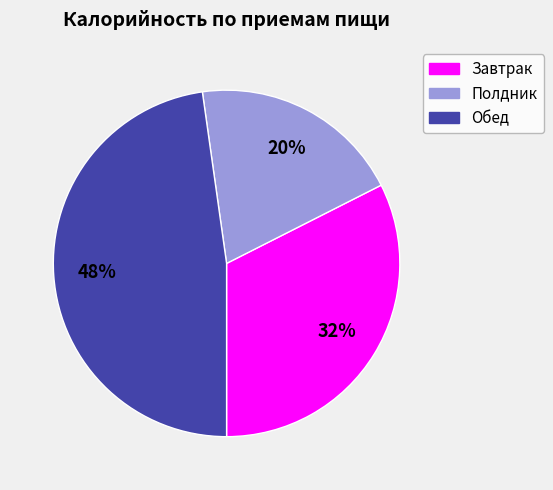

To the nearest percent, what is the difference between the largest and smallest slice percentages?

28%